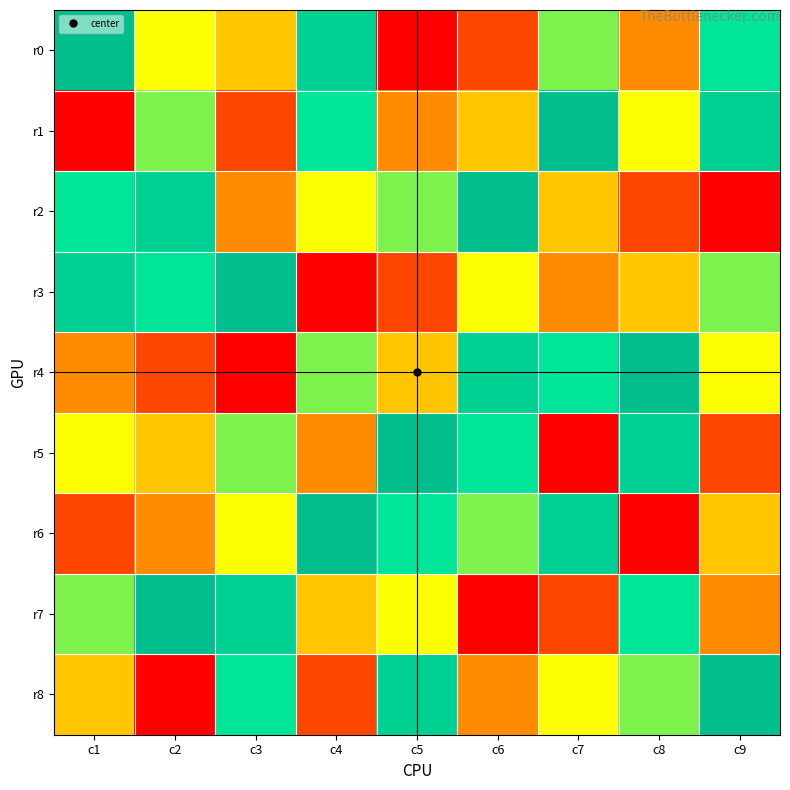

Which series has the largest range (max minus min)?

r0